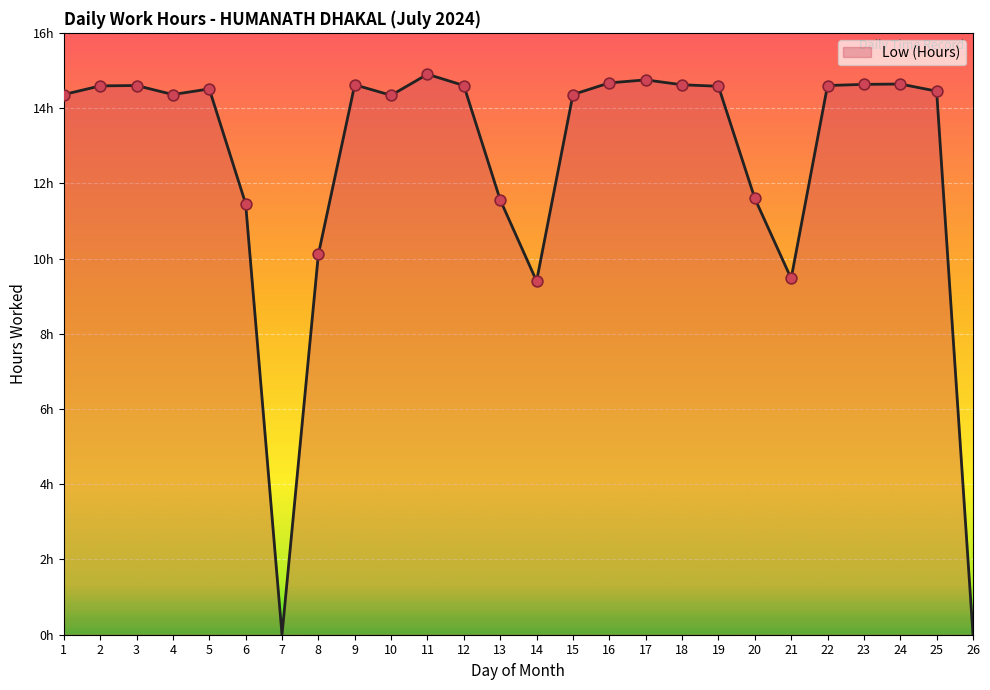

Which has a higher value, 1 or 12?

12